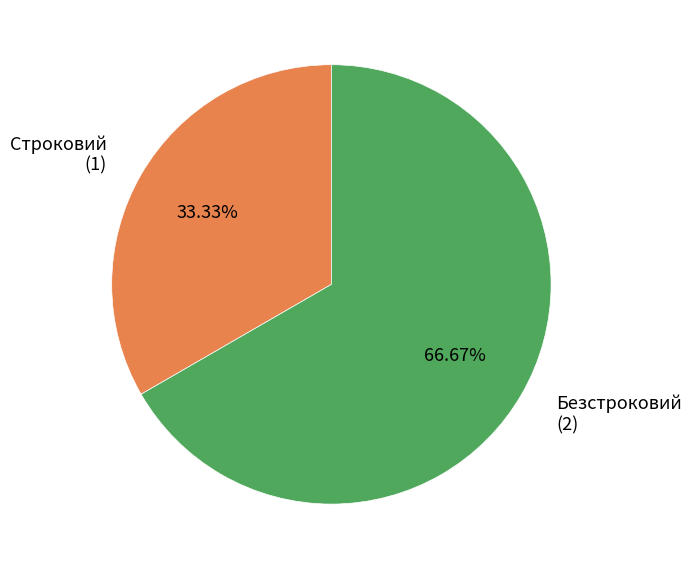

Is there any slice that represents more than half of the pie?

Yes